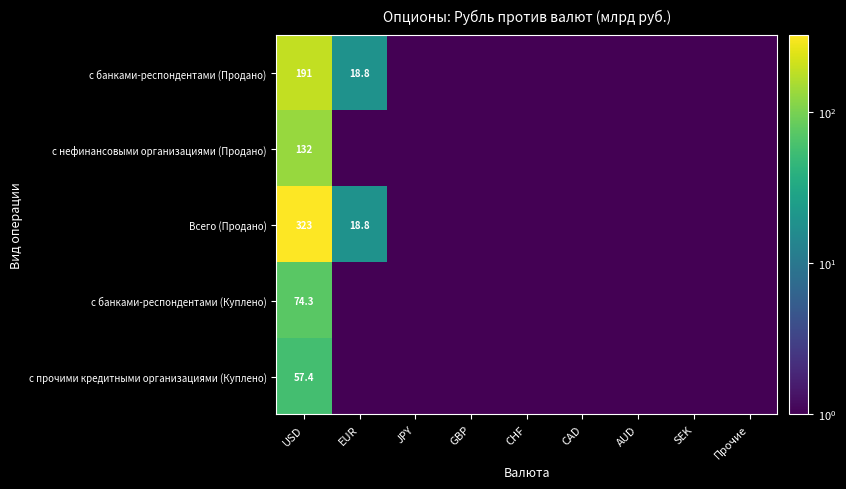

Which category has the lowest value across all series?

JPY